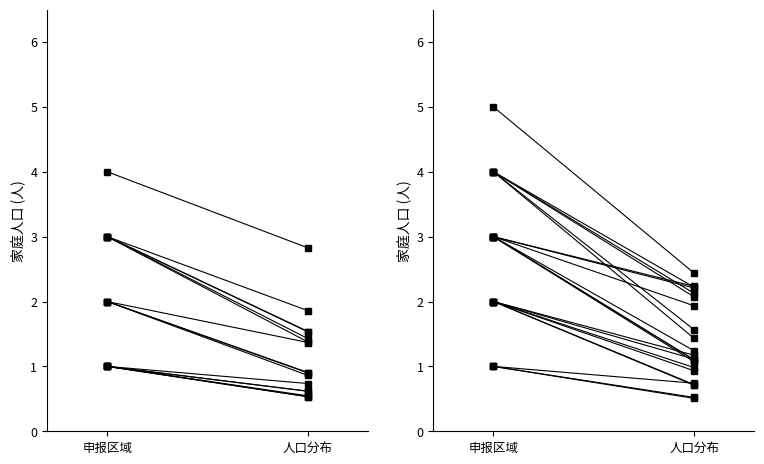

What are all the series names shown in the legend?

王石凹, 陈炉, 城关, 三里洞, 广阳, 玉华